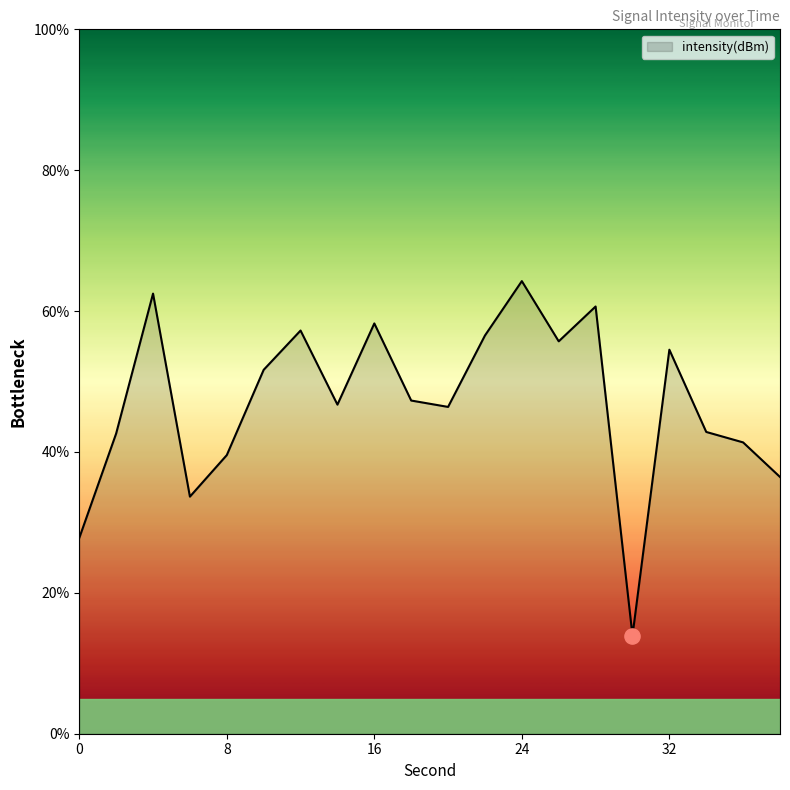

What is the greatest value displayed?

64.3